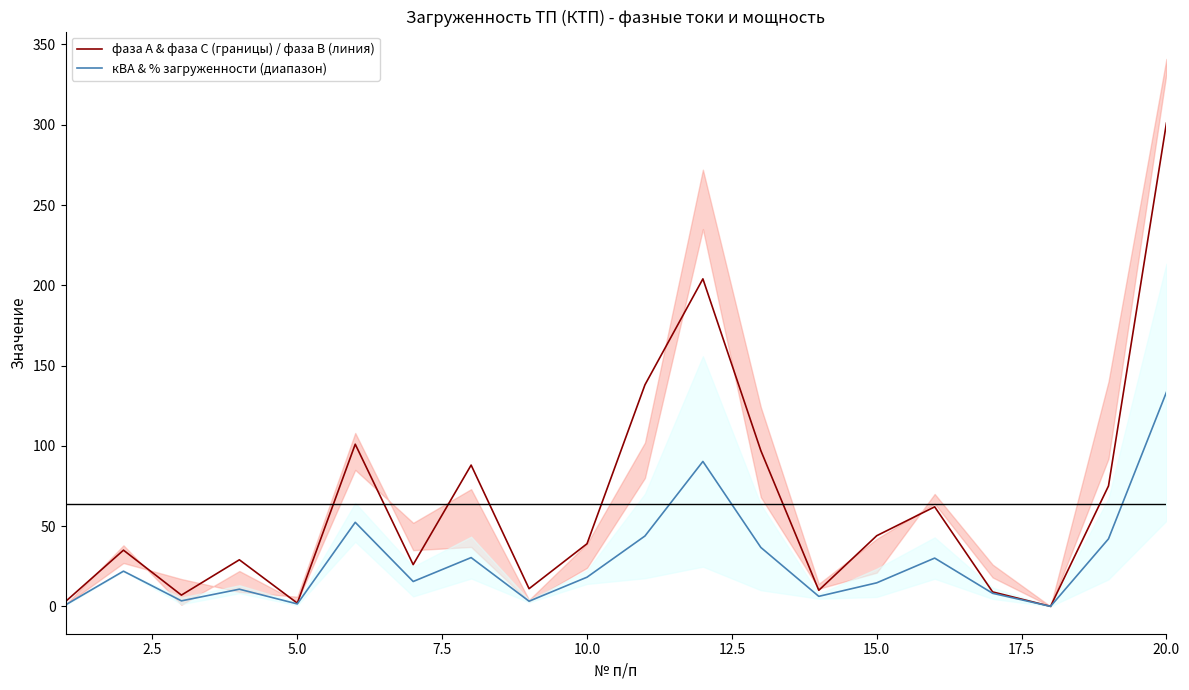

How many lines are shown in the chart?

2